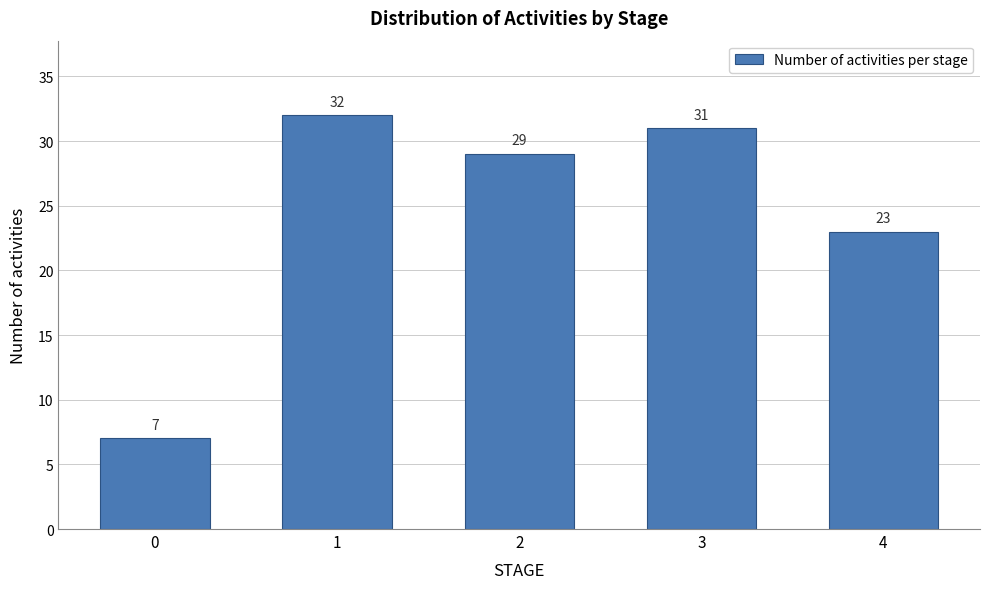

Reading left to right, list all the values displayed in this chart.

7	32	29	31	23